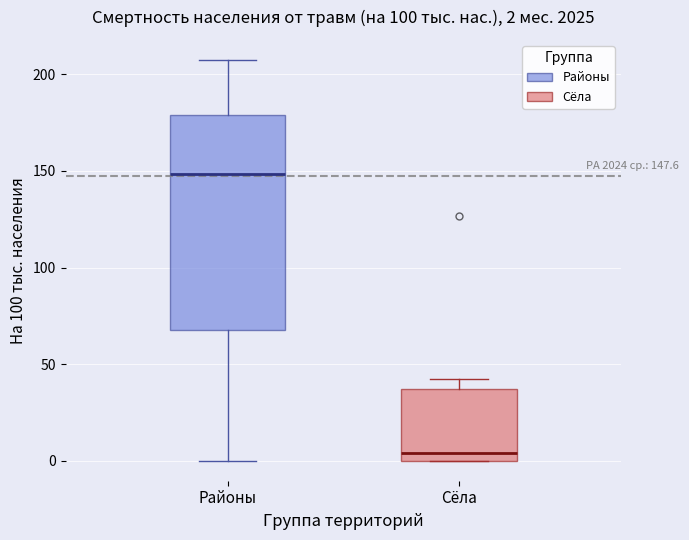

Comparing the boxes themselves (not the whiskers), which one is the tallest?

Районы